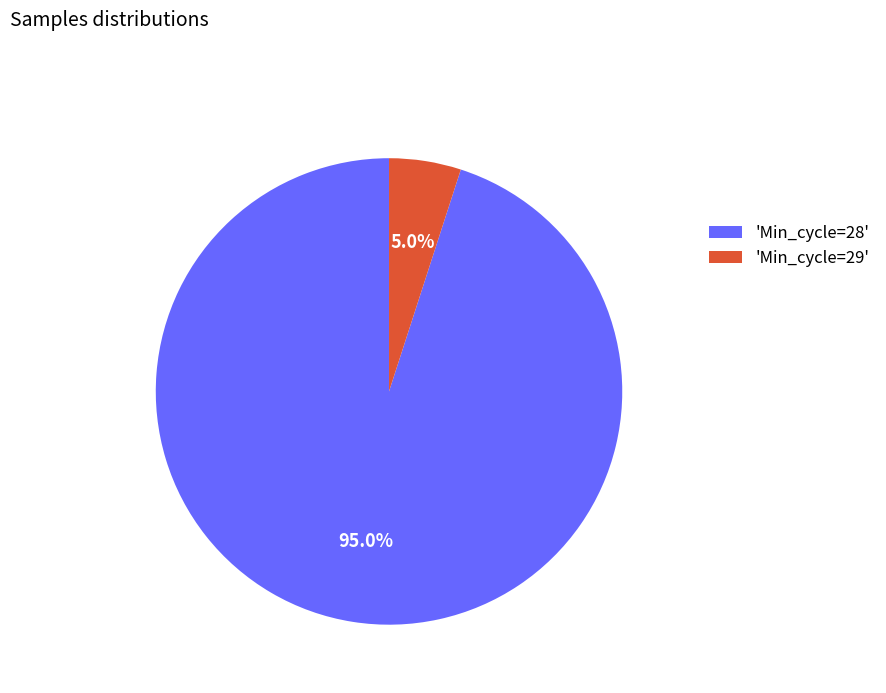

How much of the chart is everything except 'Min_cycle=28'?

5.0%